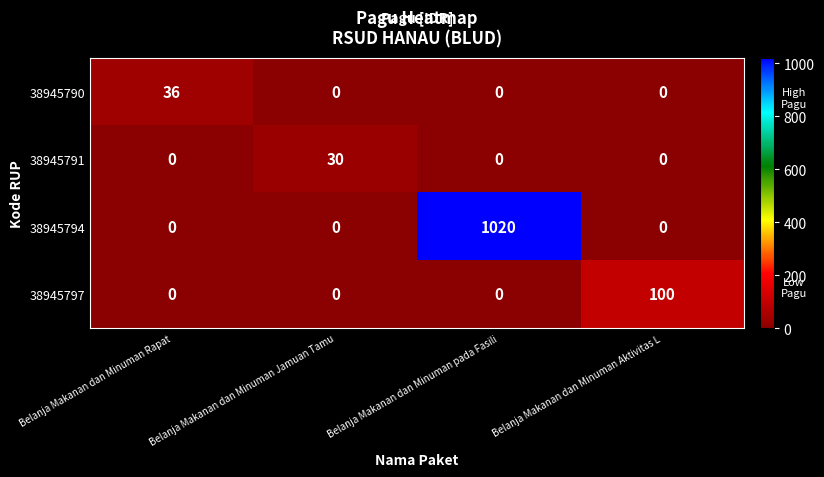

Which category has the highest value across all series?

Belanja Makanan dan Minuman pada Fasili